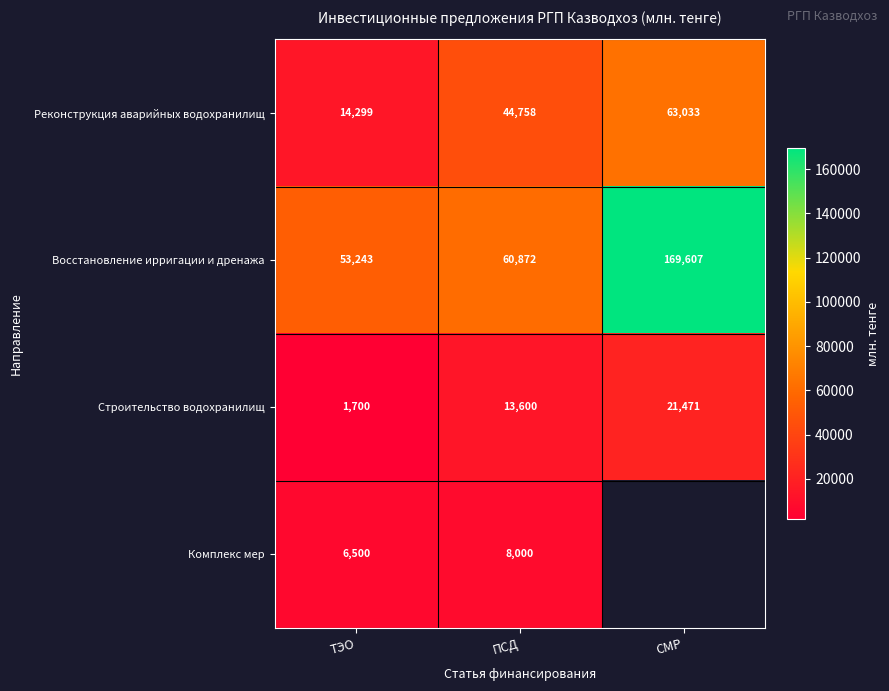

Is the value of Реконструкция аварийных водохранилищ at СМР greater than the value of Комплекс мер at ТЭО?

Yes